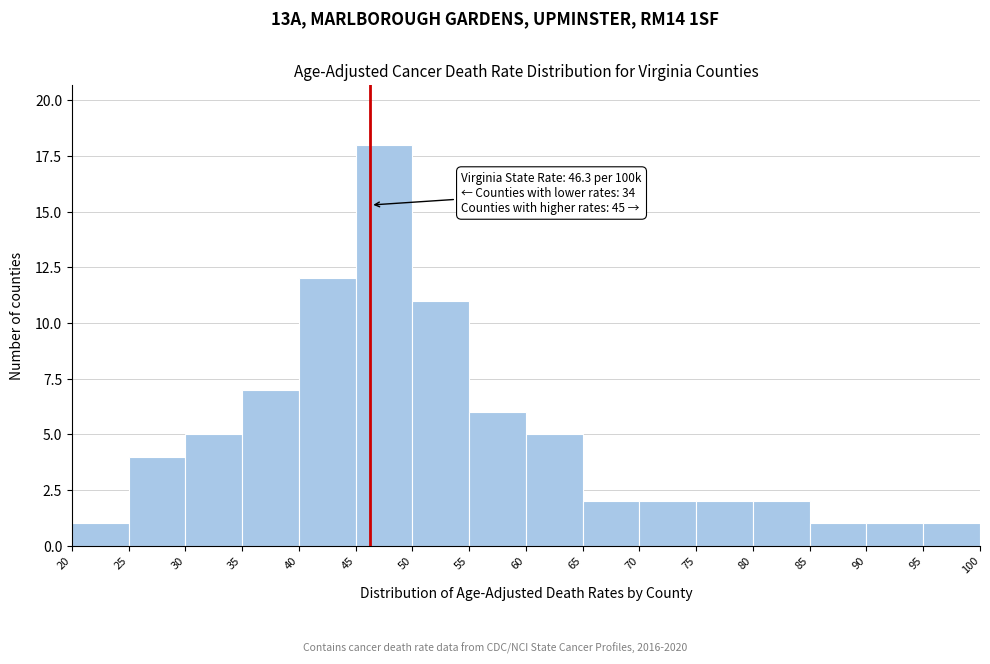

Over which range of the x-axis is the bar tallest?

45 to 50